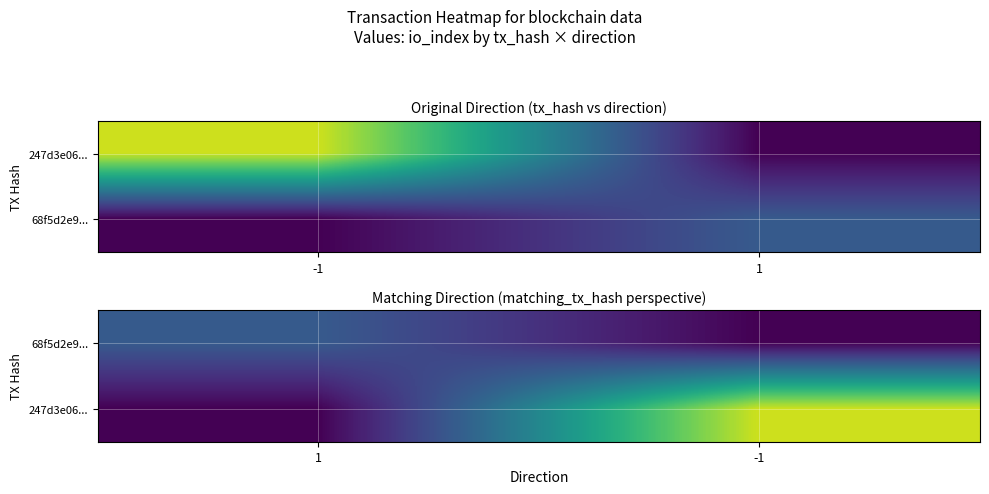

True or false: 68f5d2e9... has a value of 34 at 1.

True